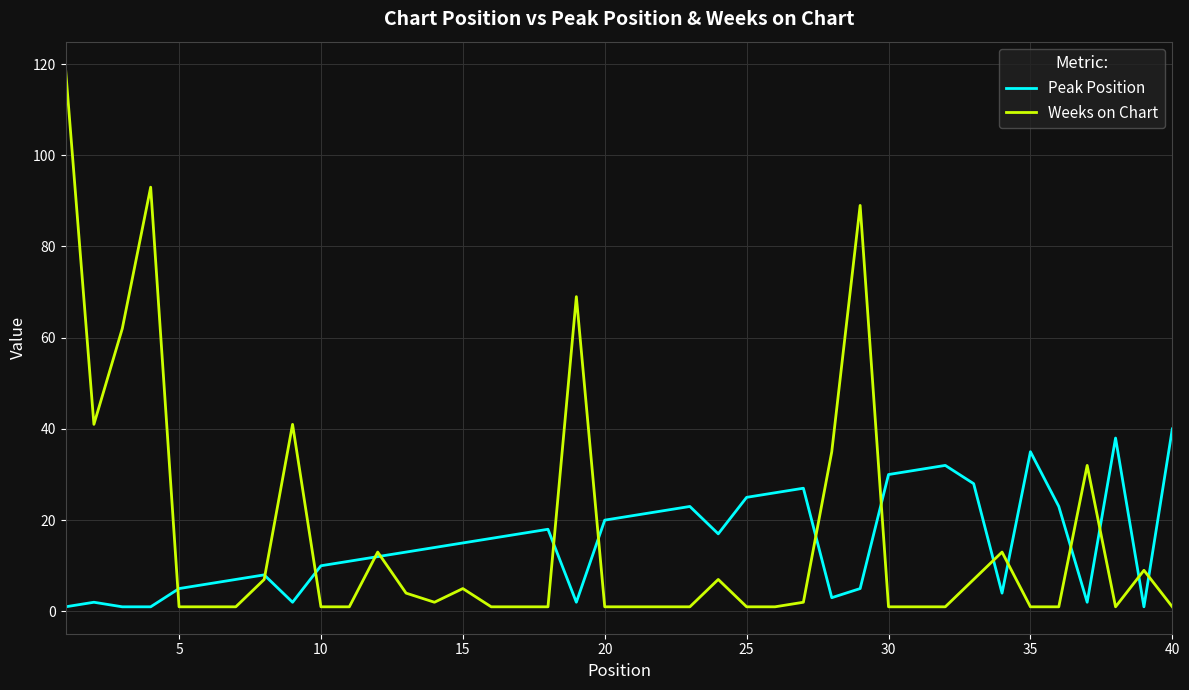

In Peak Position, how many points are higher than both neighbors (excluding endpoints)?

8